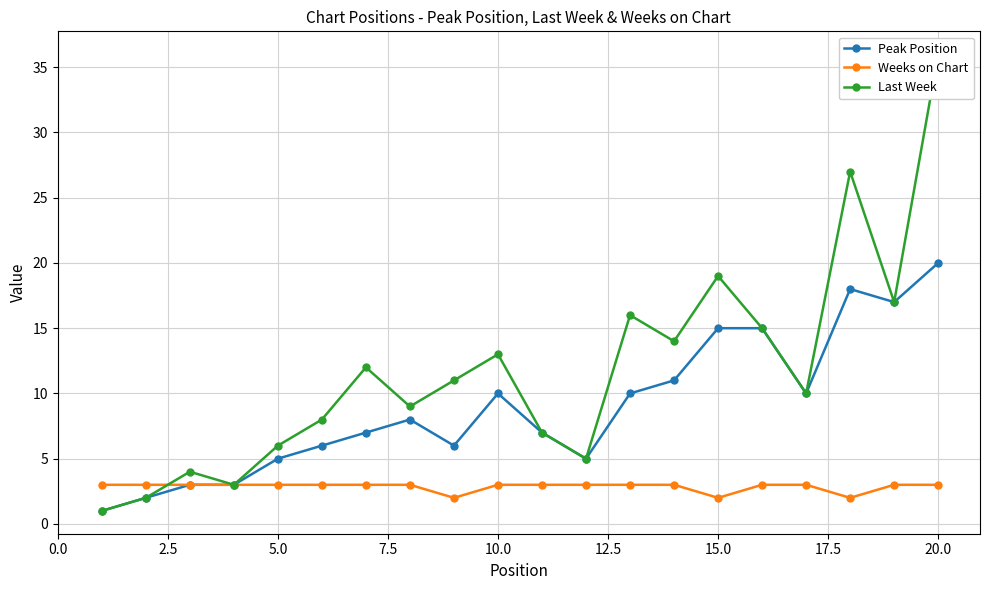

Which category has the highest value in the Peak Position series?

20.0